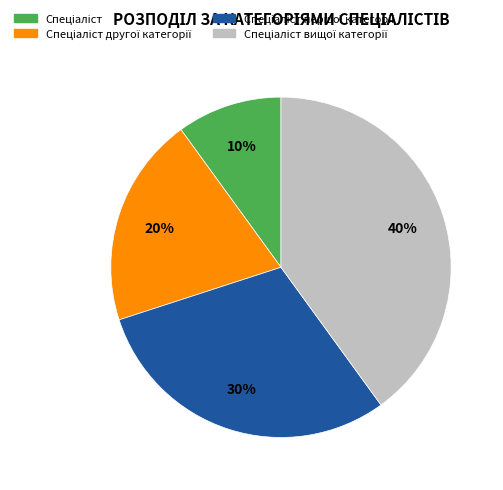

Does any single category account for the majority?

No